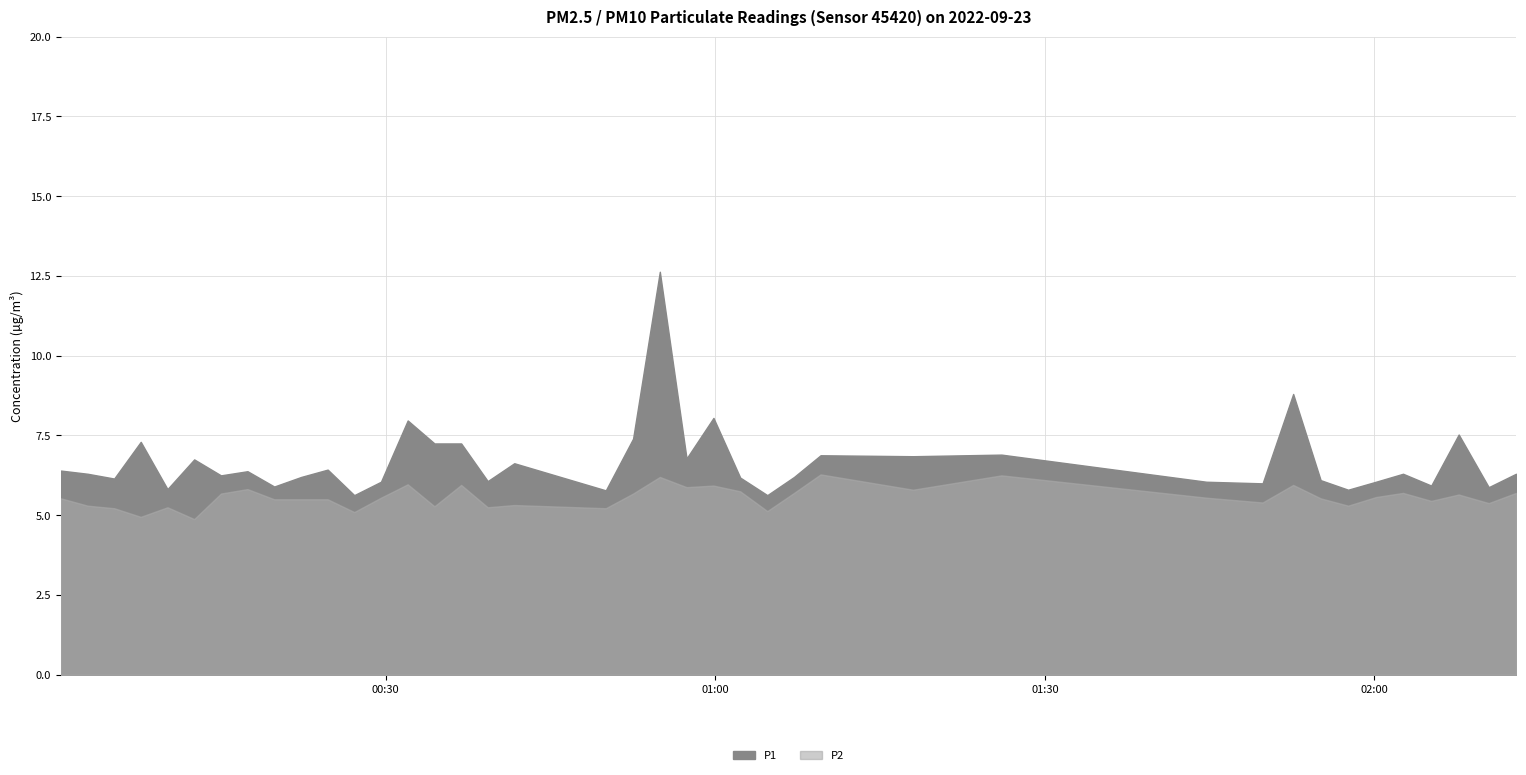

How many values in the P1 series are below 6?

8